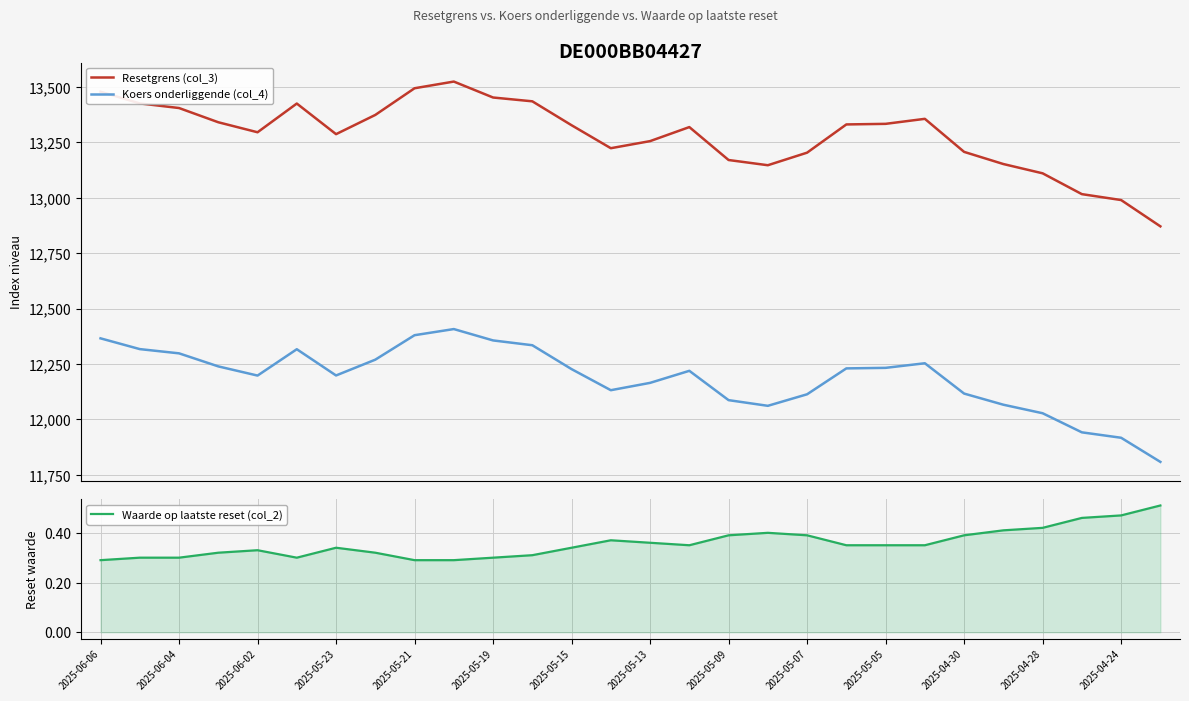

What is the minimum value for Koers onderliggende (col_4)?

11808.7